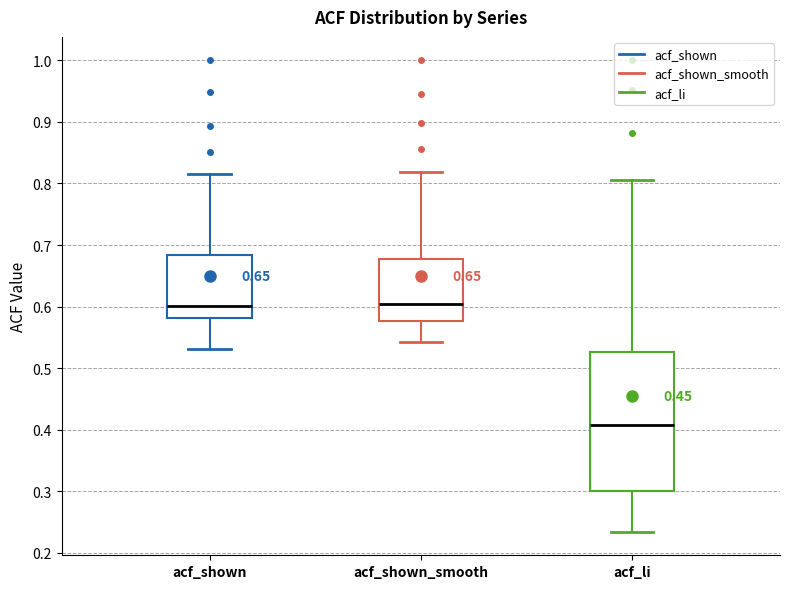

Where does the lower whisker of the box for acf_shown end on the y-axis? The values are not printed on the chart, so give them approximately, as read against the axis.

0.53